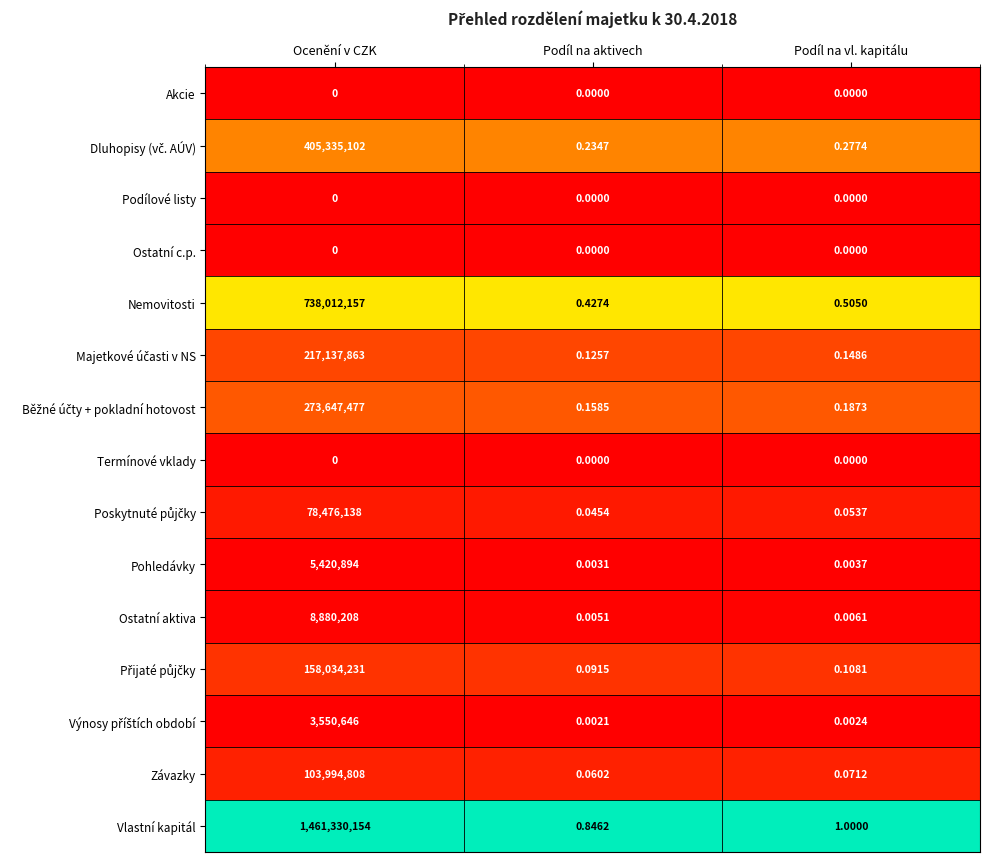

Which series changed the most between Podíl na aktivech and Podíl na vl. kapitálu?

Vlastní kapitál